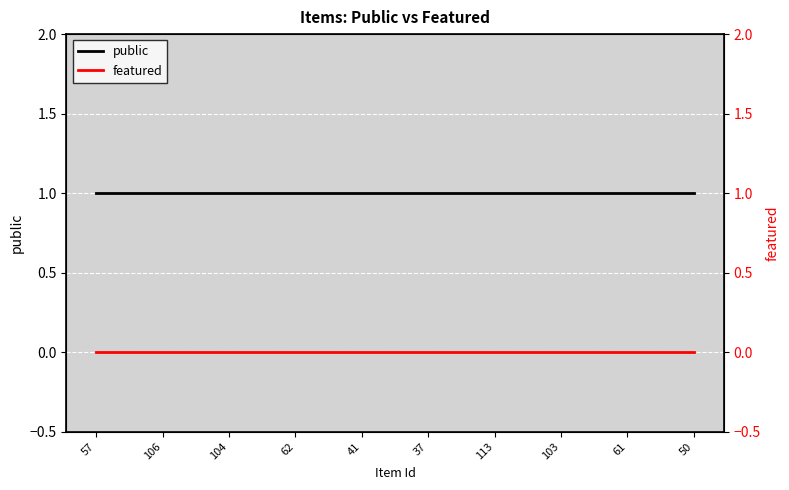

True or false: public and featured cross at least once.

False